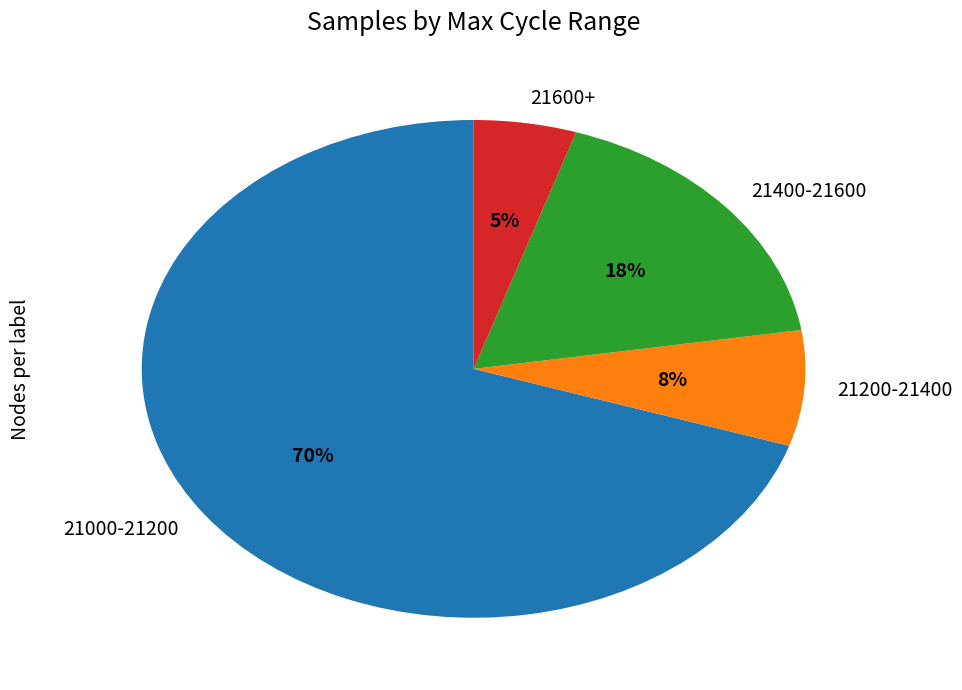

Combined, do 21600+ and 21400-21600 account for over 50%?

No